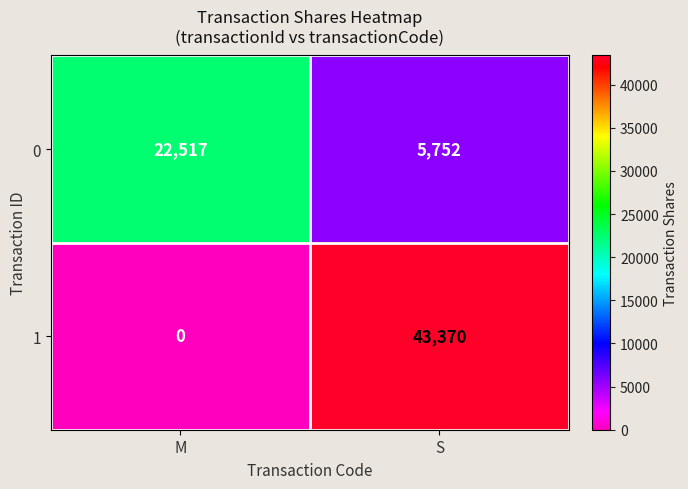

At S, list the series in order from largest to smallest.

1, 0